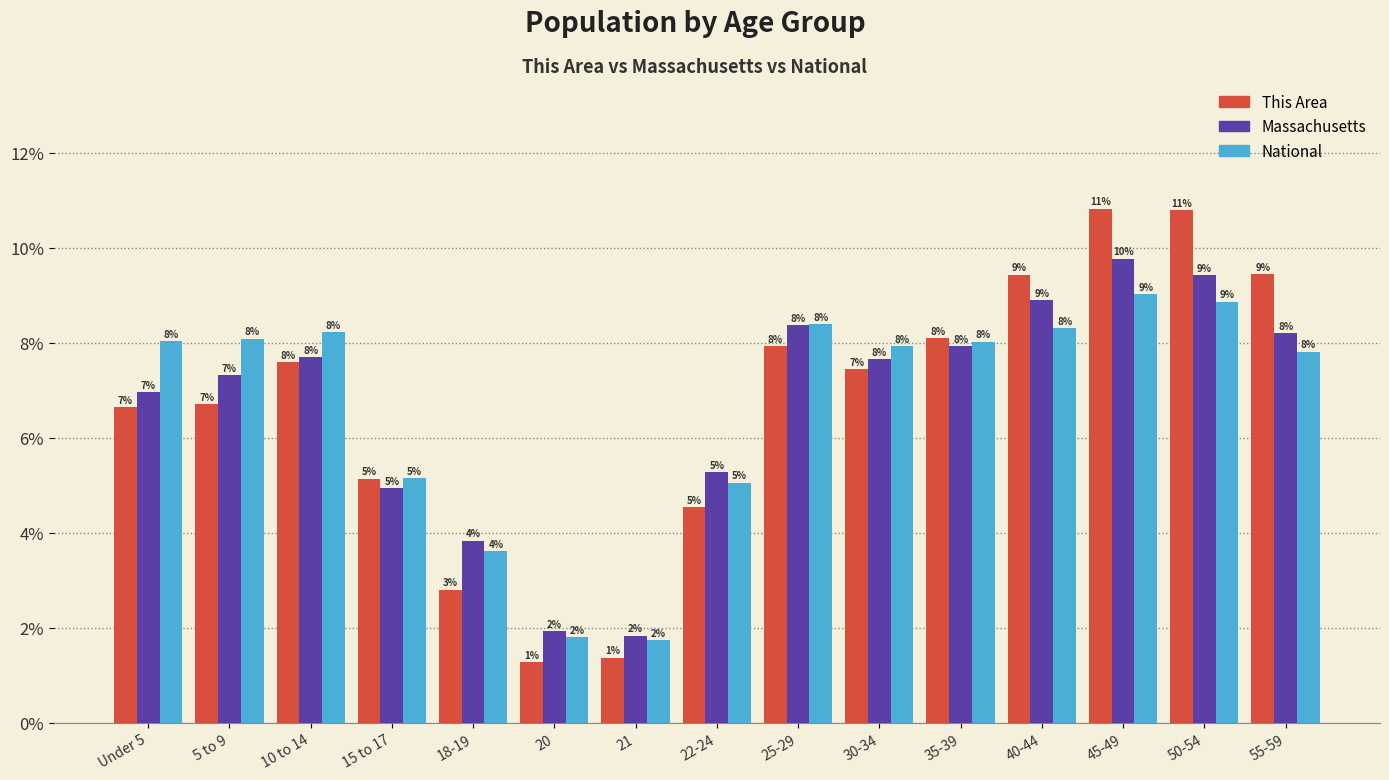

What is the difference between the maximum and minimum values in the This Area series?

9.5